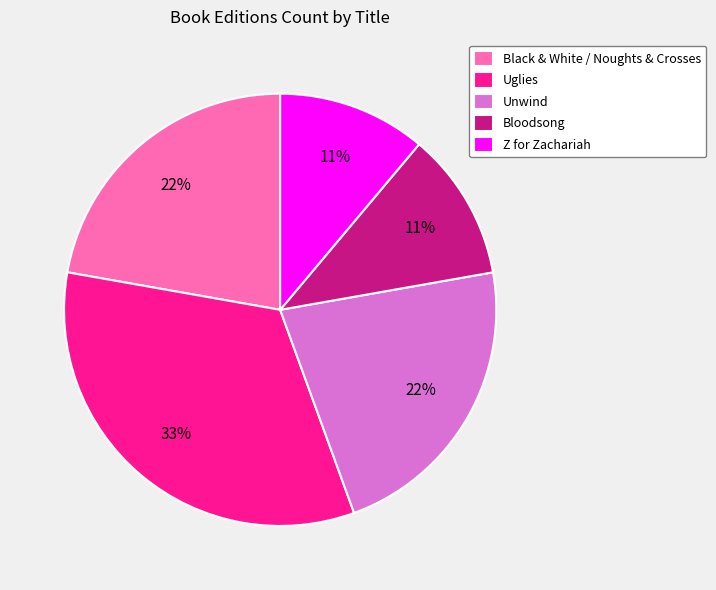

How many segments does this pie chart have?

5